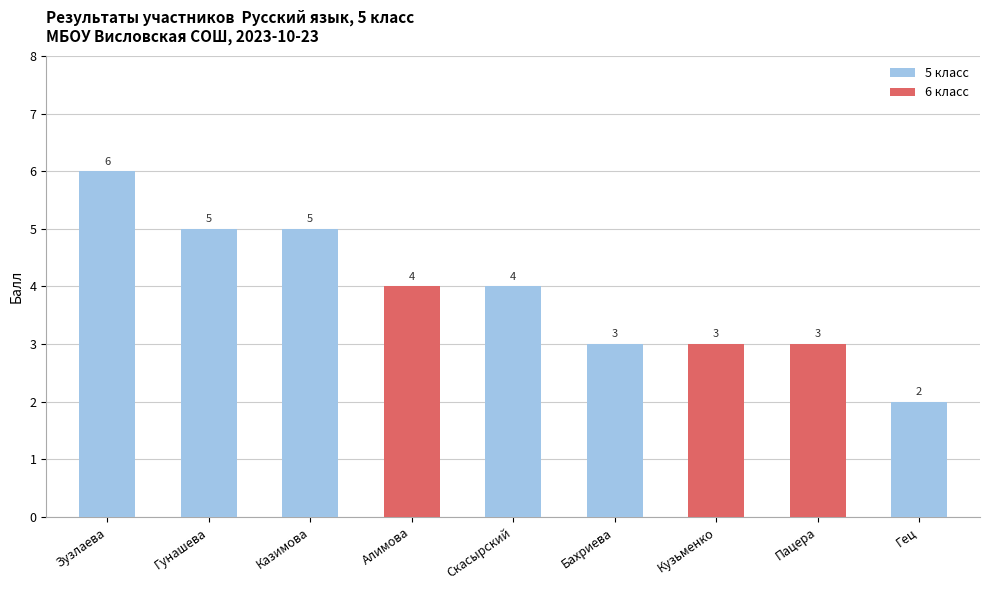

Reading left to right, what are all the values shown in this chart?

Зузлаева=6	Гунашева=5	Казимова=5	Алимова=4	Скасырский=4	Бахриева=3	Кузьменко=3	Пацера=3	Гец=2